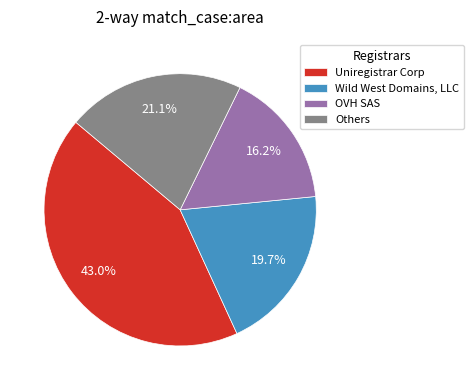

Which slice is the smallest?

OVH SAS